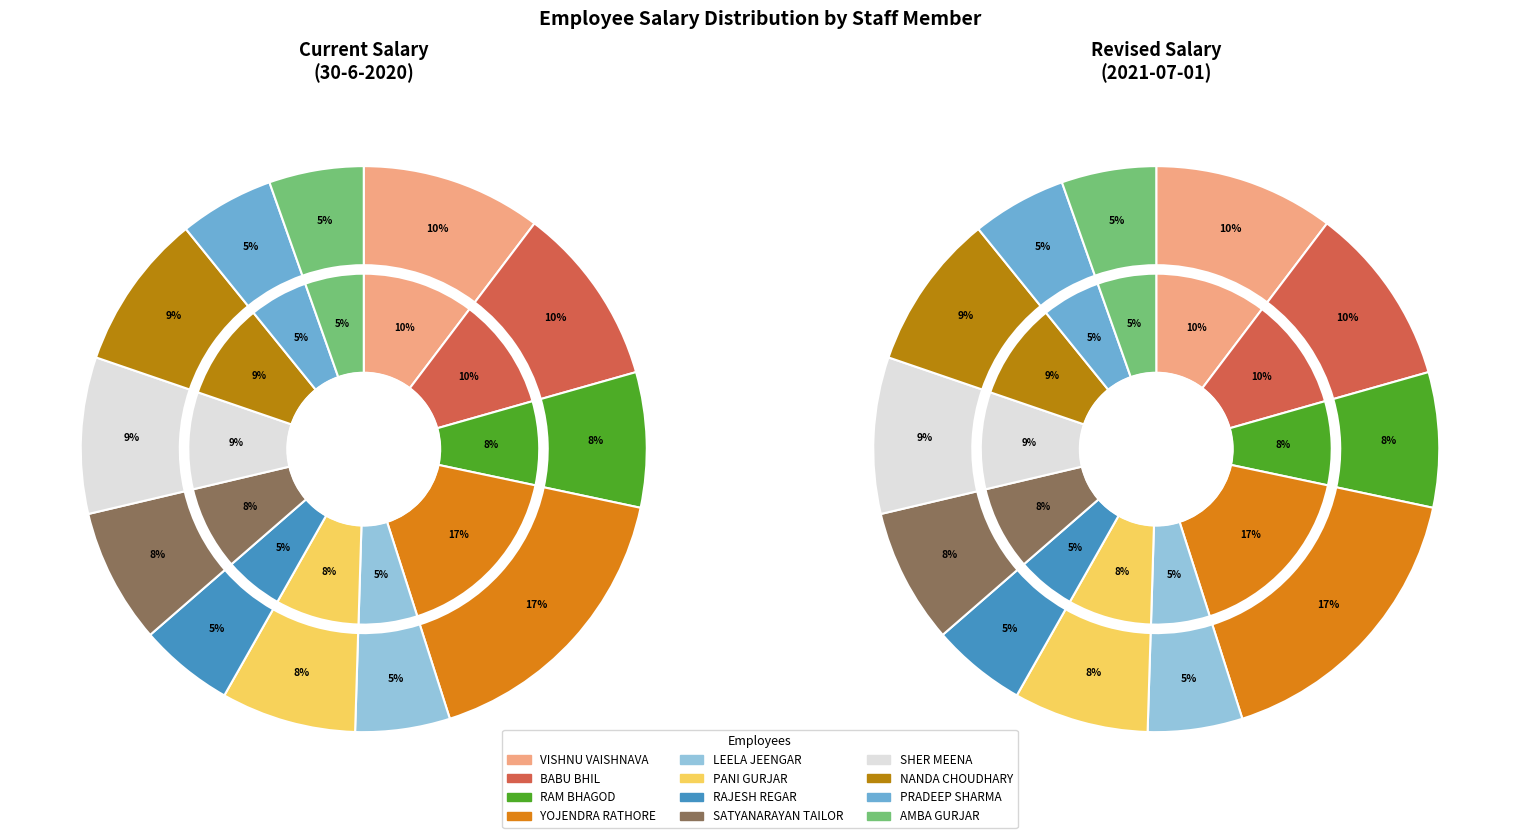

Combined, what portion of the pie is SATYANARAYAN TAILOR and RAJESH KUMAR REGAR?

13.1%